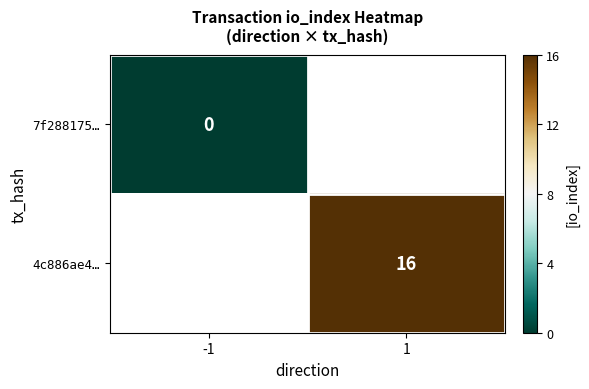

Is the value of 7f288175… at -1 greater than the value of 4c886ae4… at 1?

No